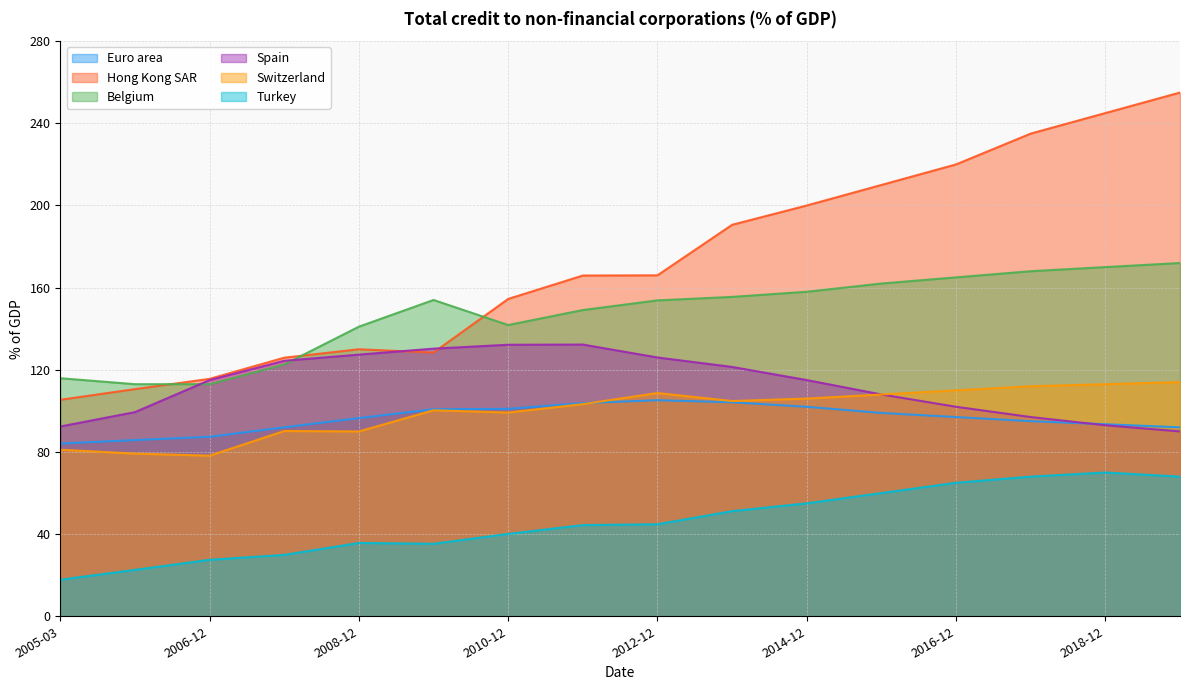

How many lines are shown in the chart?

6